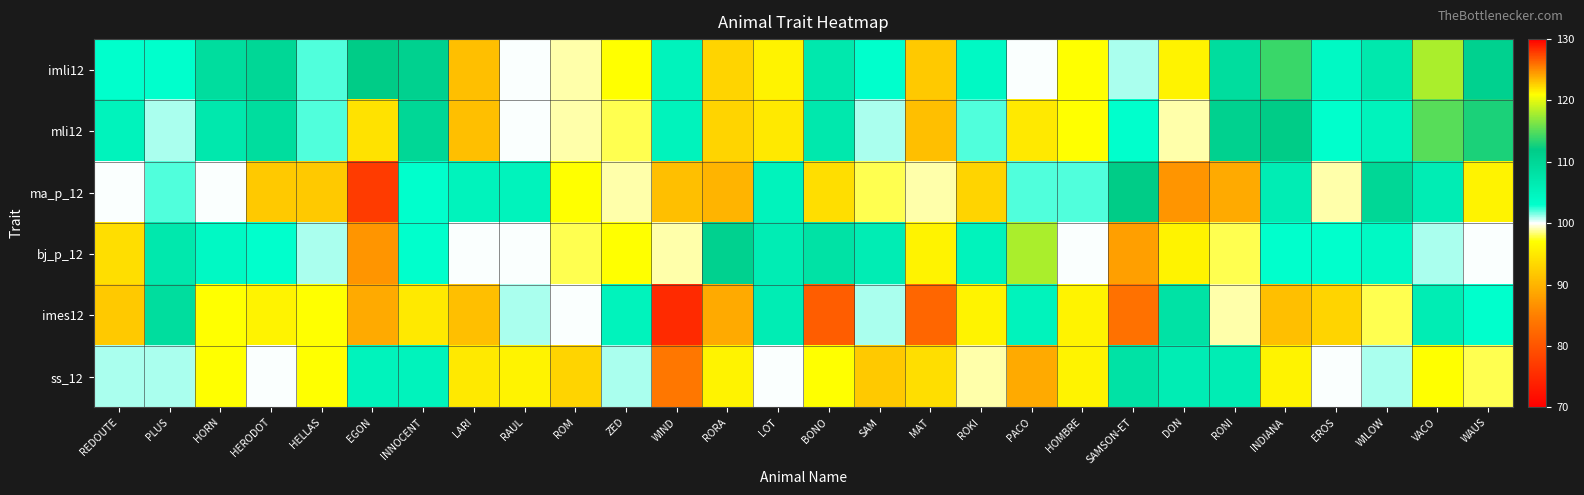

What is the spread (max minus min) of values at ZED?

8